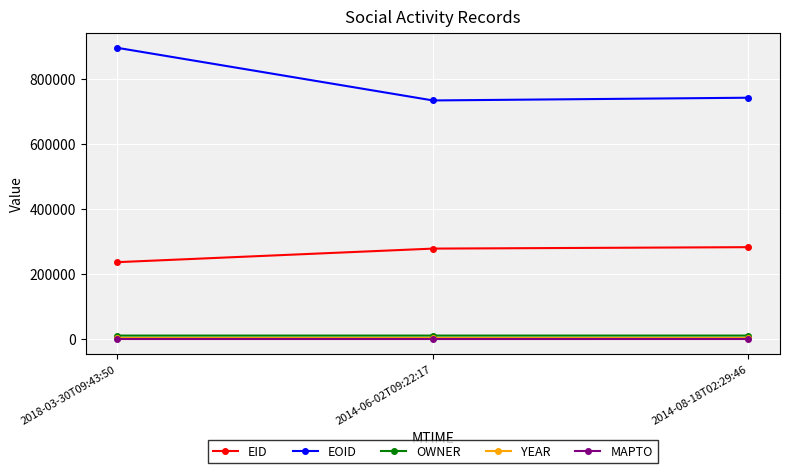

Where is EID nearest to the value 259655?

2014-06-02T09:22:17